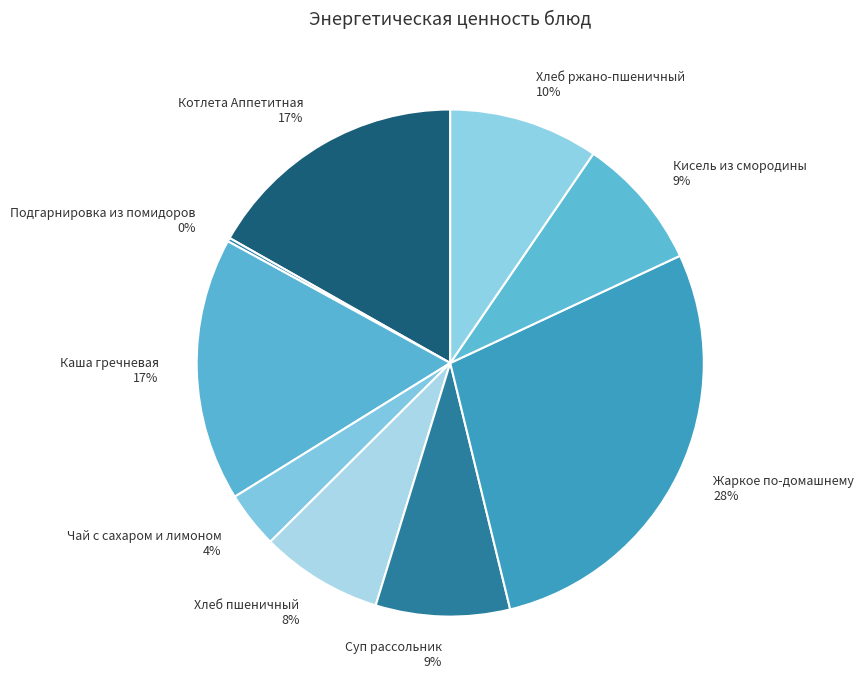

Do Кисель из смородины and Котлета Аппетитная together represent more than half of the pie?

No